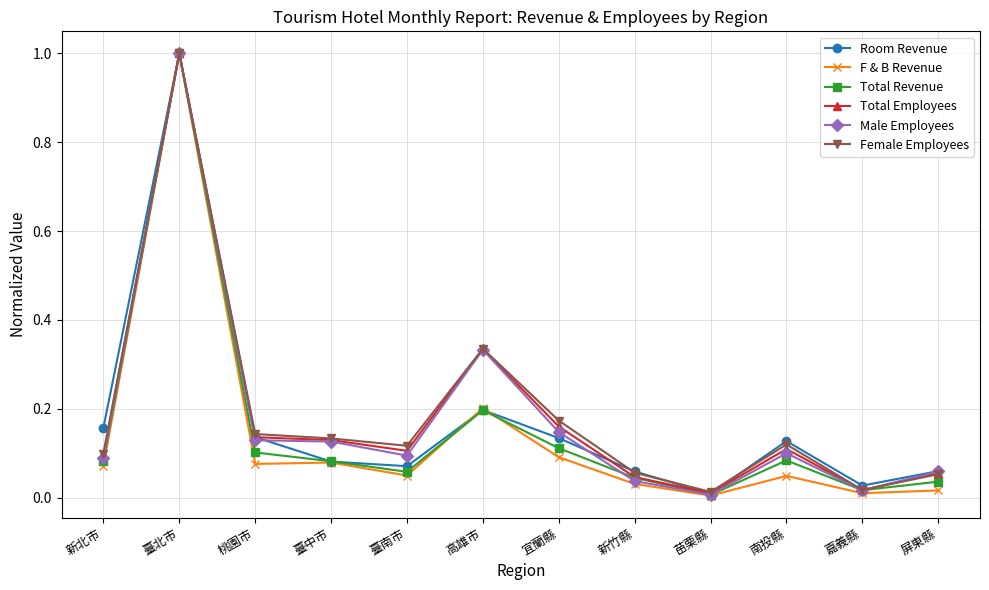

Which category has the highest value across all series?

臺北市